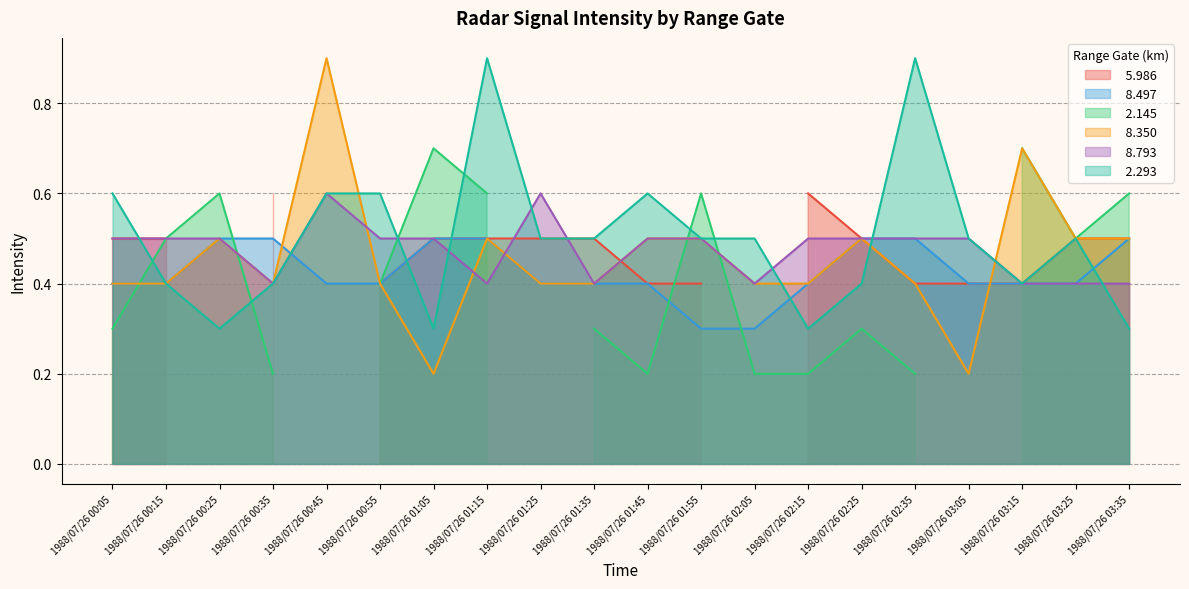

Count the   2.293 values in the range 0 to 1.

20